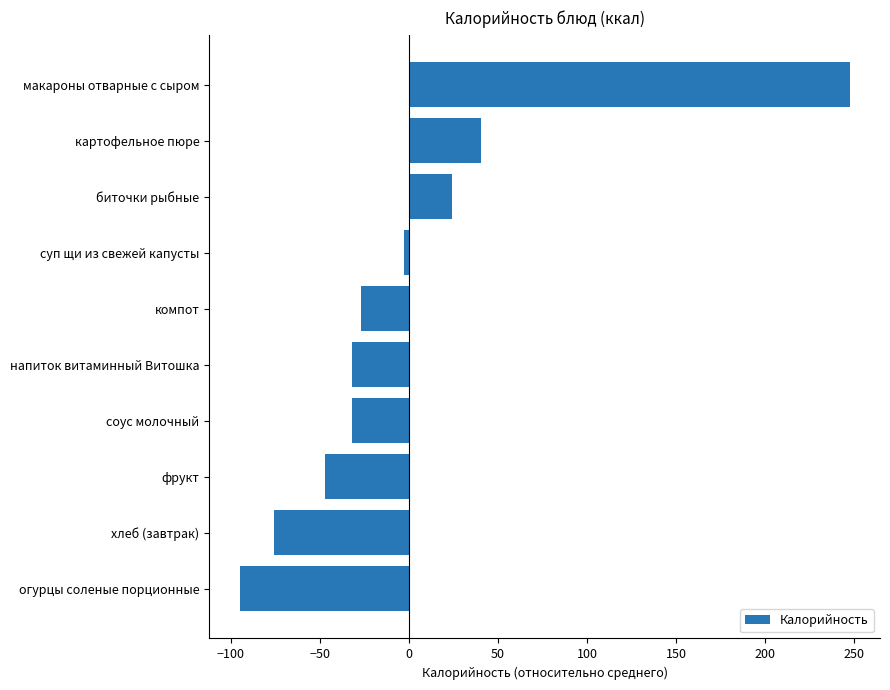

What is the smallest value displayed?

-95.0